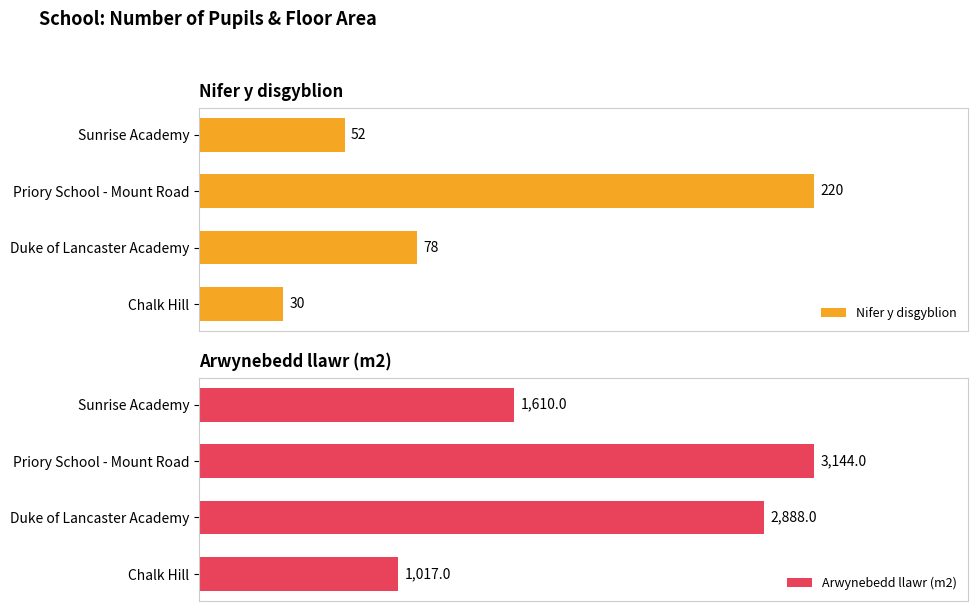

How many groups of bars are there?

4